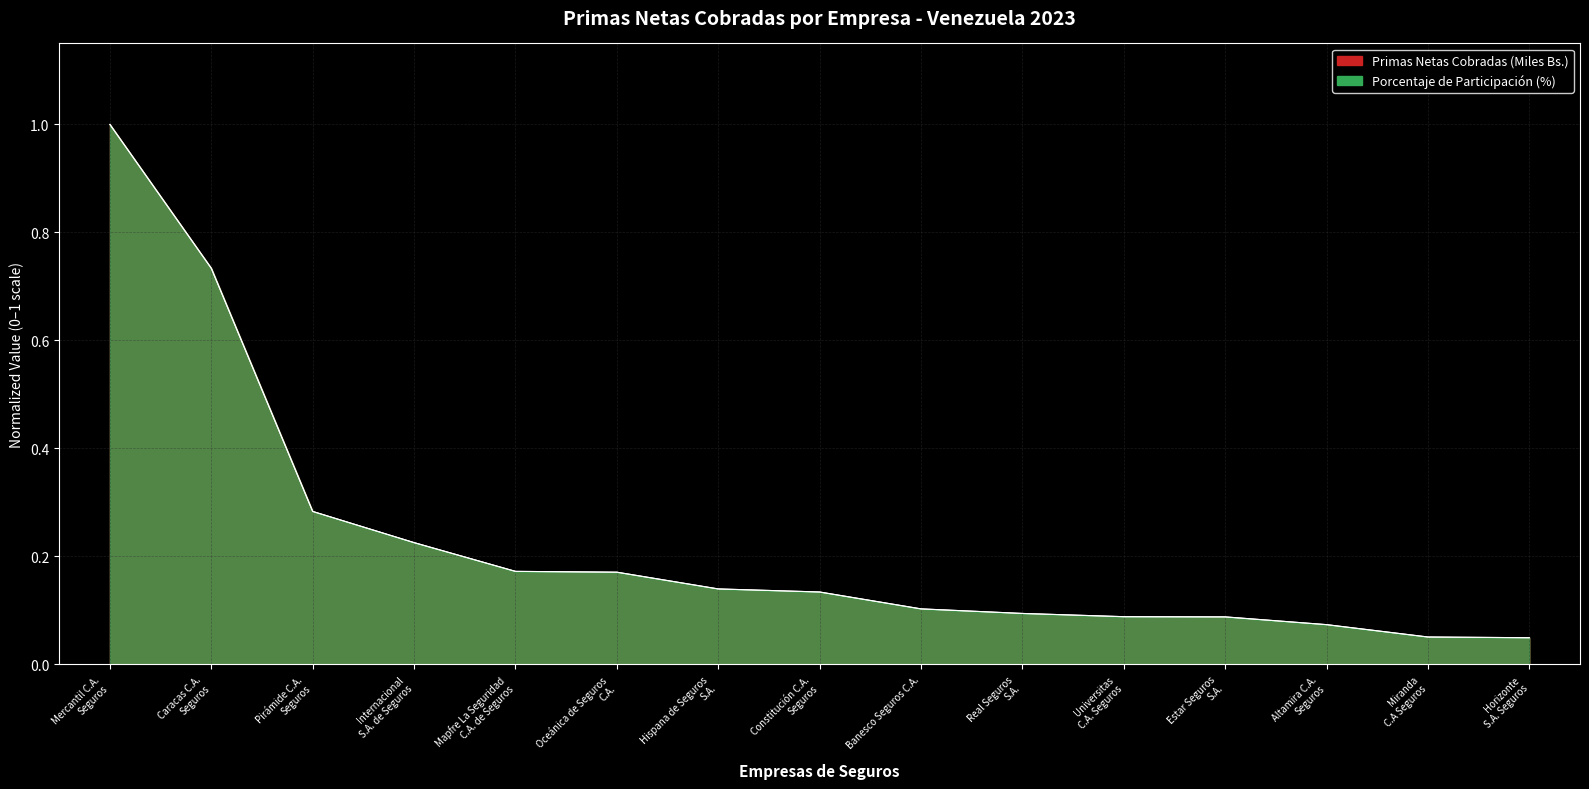

Between which two adjacent categories do Primas Netas Cobradas (Miles Bs.) and Porcentaje de Participación (%) first intersect?

Mapfre La Seguridad  C.A. de Seguros and Oceánica de Seguros  C.A.